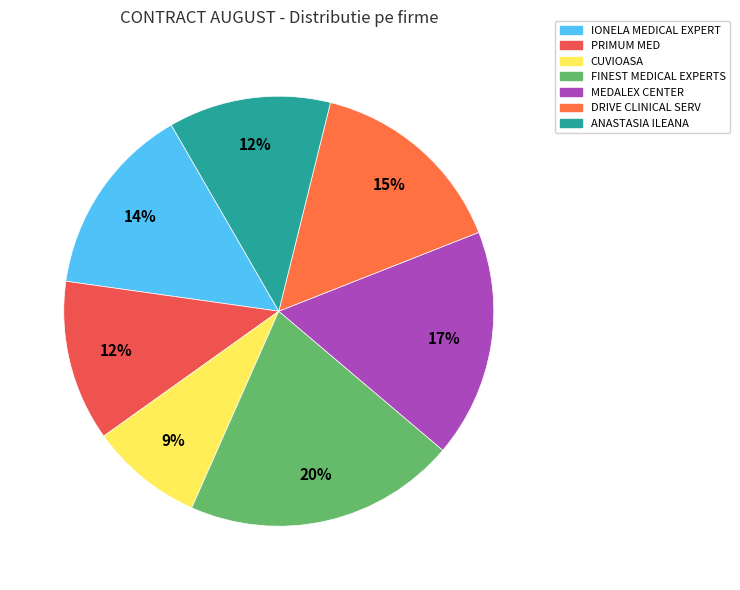

True or false: IONELA MEDICAL EXPERT accounts for 14% of the total.

True